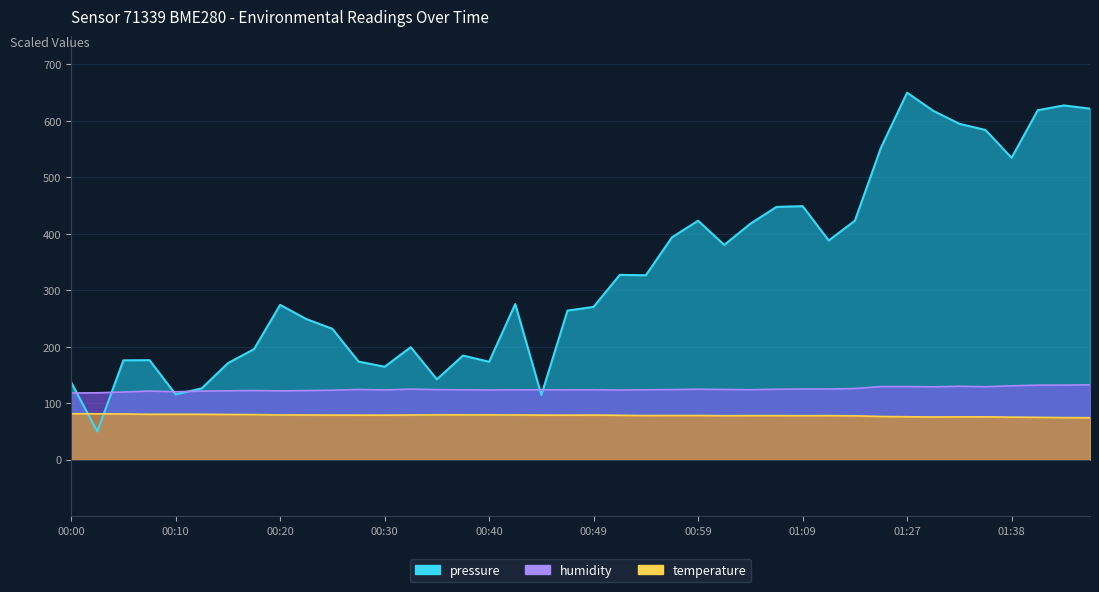

In humidity, how many points are lower than both neighbors (excluding endpoints)?

9